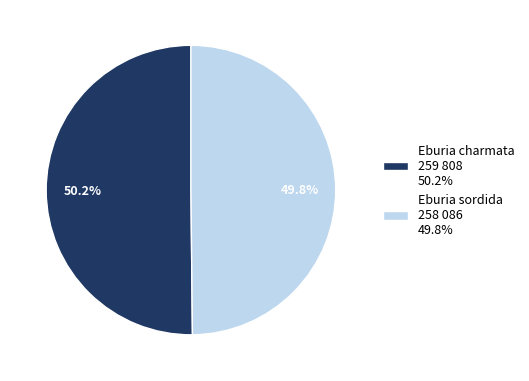

Is there any slice that represents more than half of the pie?

Yes